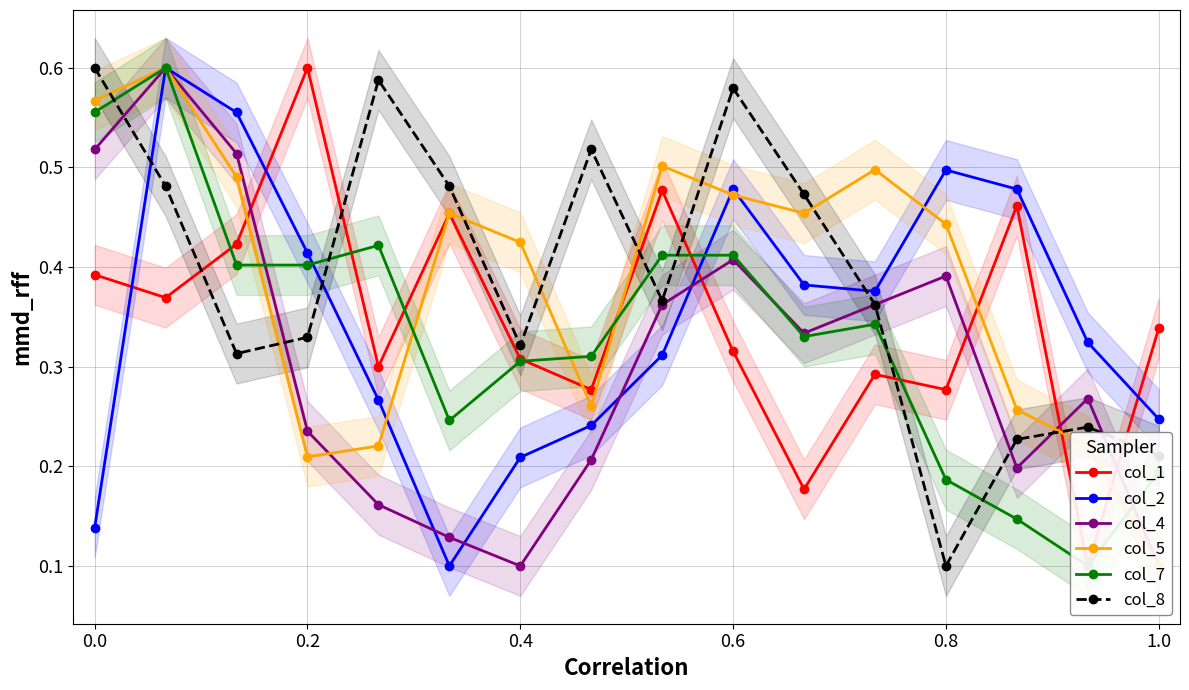

At which label is col_8 closest to 0?

0.8